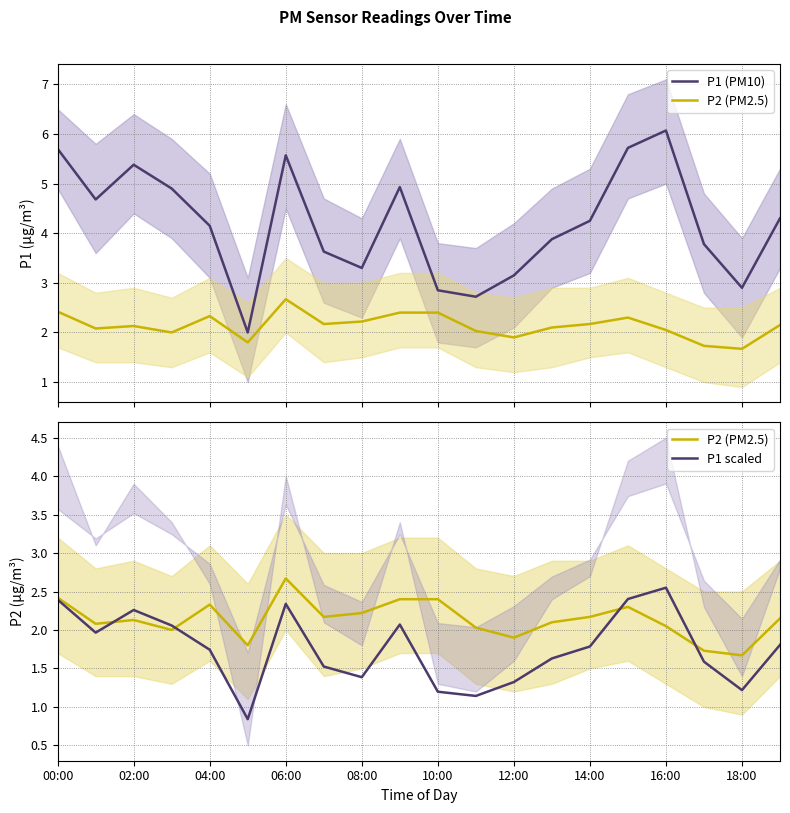

Reading right to left, list all the values displayed in this chart.

P1 (PM10): 19=4.3	18=2.9	17=3.8	16=6.1	15=5.7	14=4.2	13=3.9	12=3.1	11=2.7	10=2.9	18:00=4.9	16:00=3.3	14:00=3.6	12:00=5.6	10:00=2.0	08:00=4.2	06:00=4.9	04:00=5.4	02:00=4.7	00:00=5.7
P2 (PM2.5): 19=2.1	18=1.7	17=1.7	16=2.0	15=2.3	14=2.2	13=2.1	12=1.9	11=2.0	10=2.4	18:00=2.4	16:00=2.2	14:00=2.2	12:00=2.7	10:00=1.8	08:00=2.3	06:00=2.0	04:00=2.1	02:00=2.1	00:00=2.4
P1 scaled: 19=1.8	18=1.2	17=1.6	16=2.5	15=2.4	14=1.8	13=1.6	12=1.3	11=1.1	10=1.2	18:00=2.1	16:00=1.4	14:00=1.5	12:00=2.3	10:00=0.8	08:00=1.7	06:00=2.1	04:00=2.3	02:00=2.0	00:00=2.4